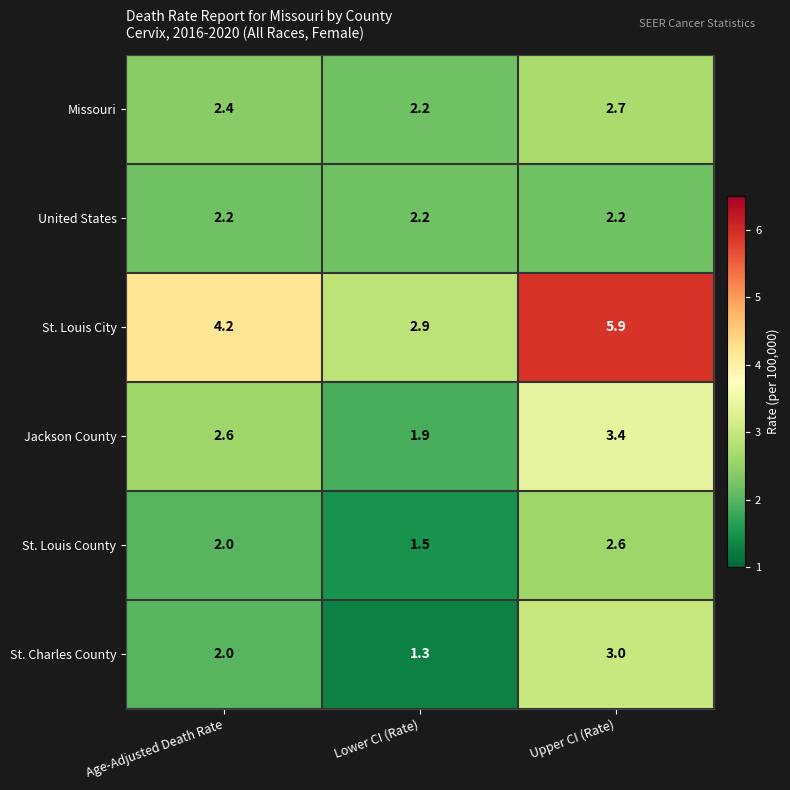

Which label corresponds to the largest value in the chart?

Upper CI (Rate)